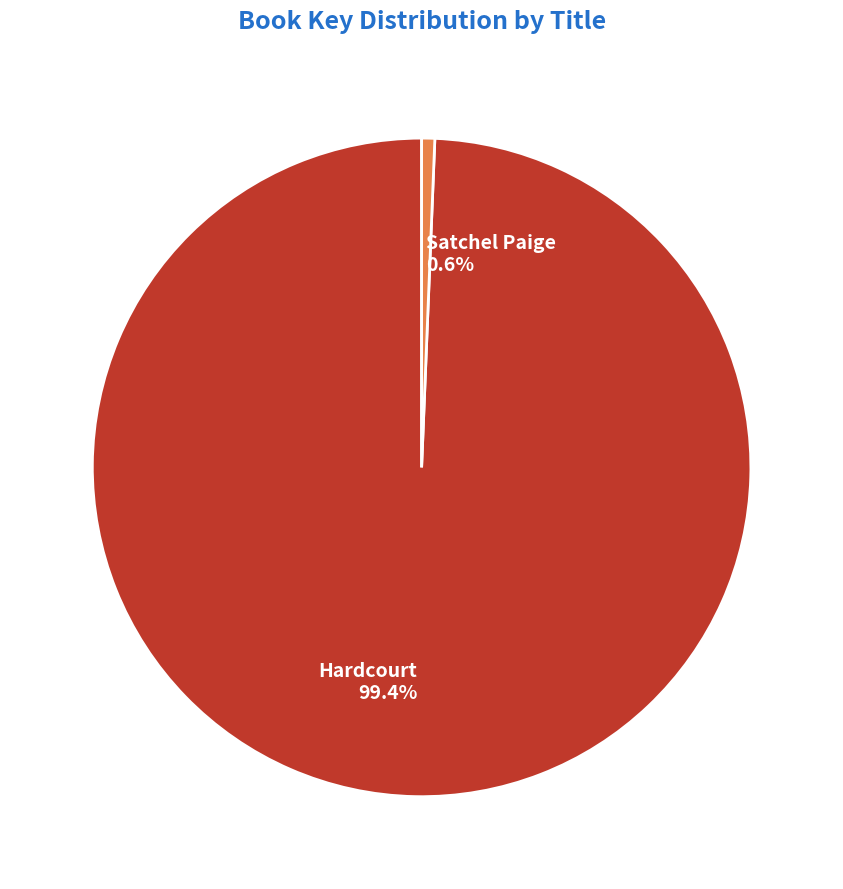

How many segments does this pie chart have?

2